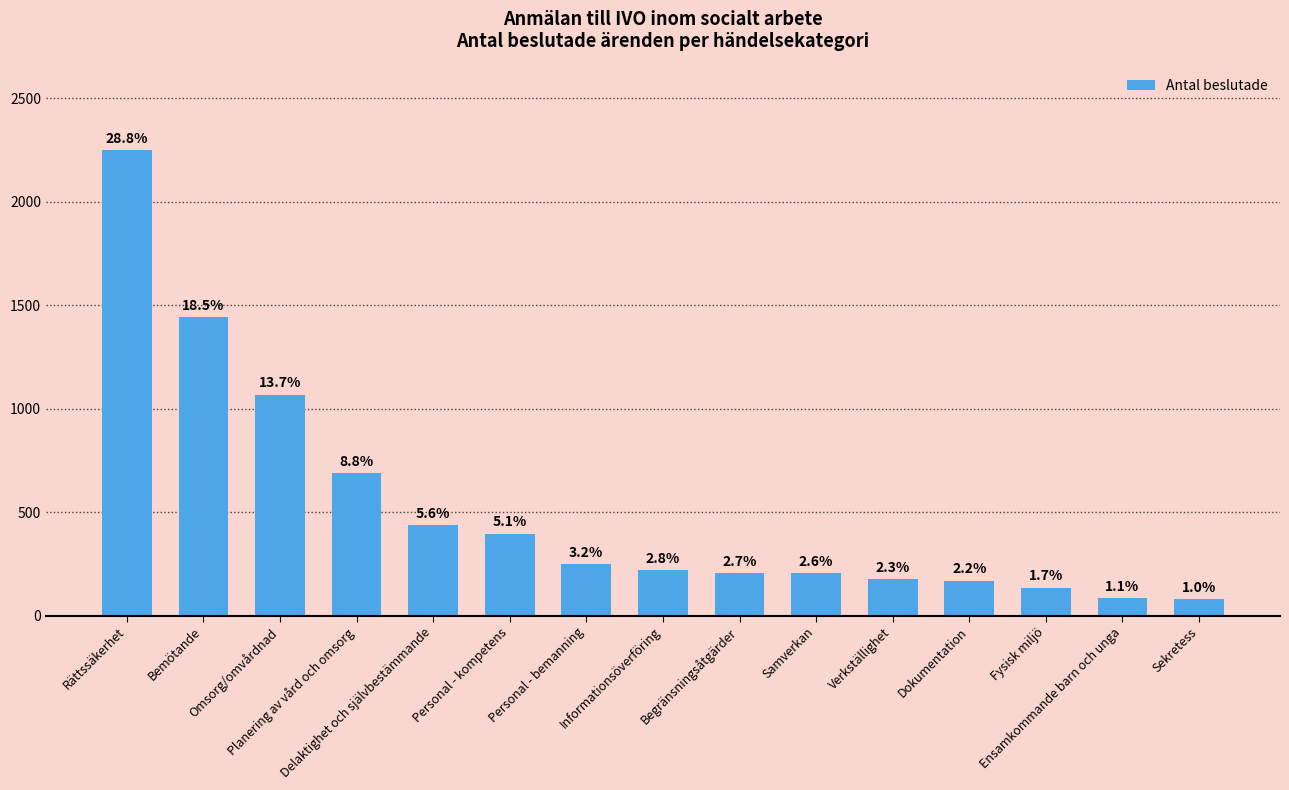

Which has a higher value, Bemötande or Personal - bemanning?

Bemötande